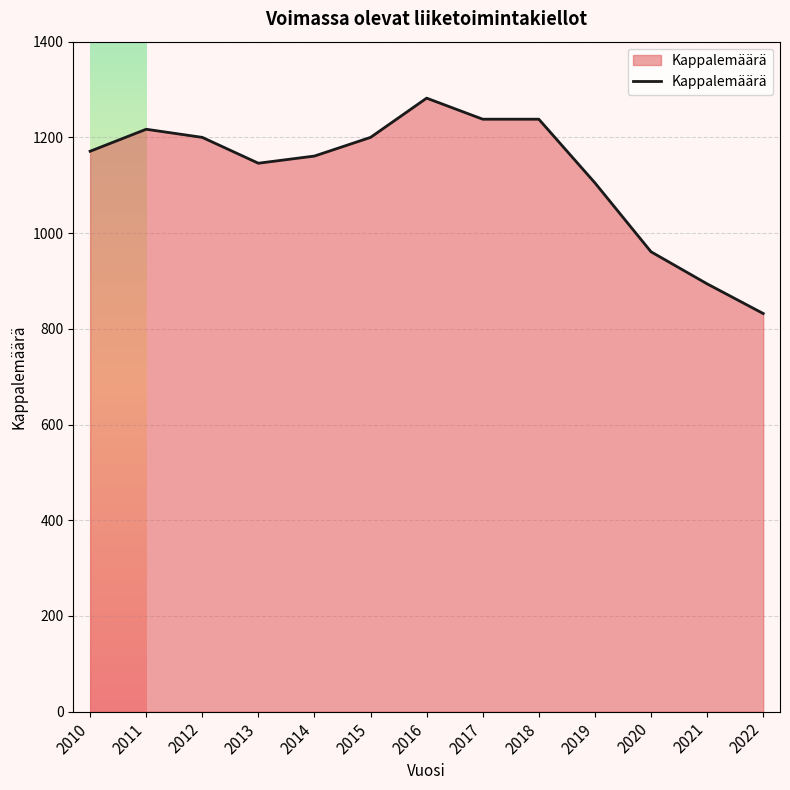

The value at 2010 is 1171. True or false?

True